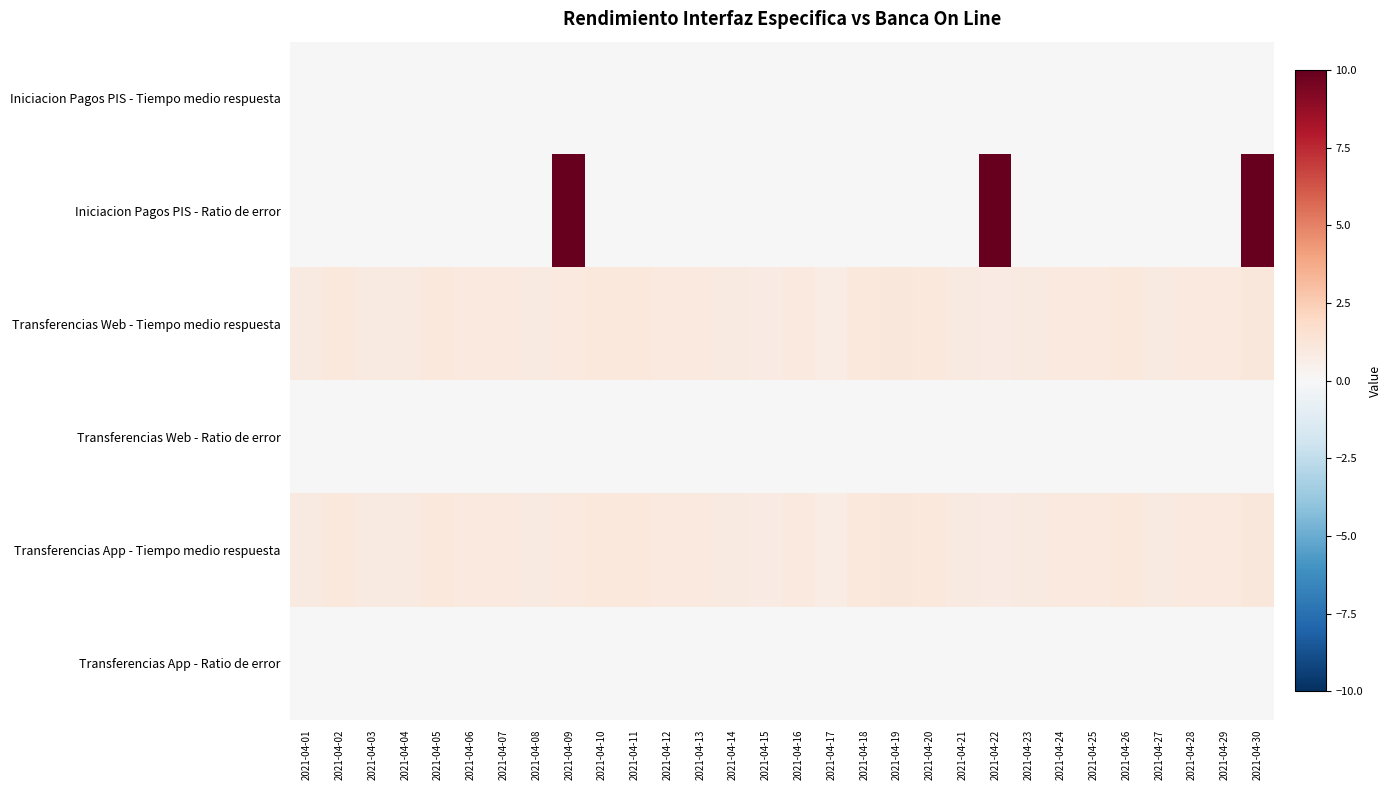

Which series has the widest spread of values?

Iniciacion Pagos PIS - Ratio de error